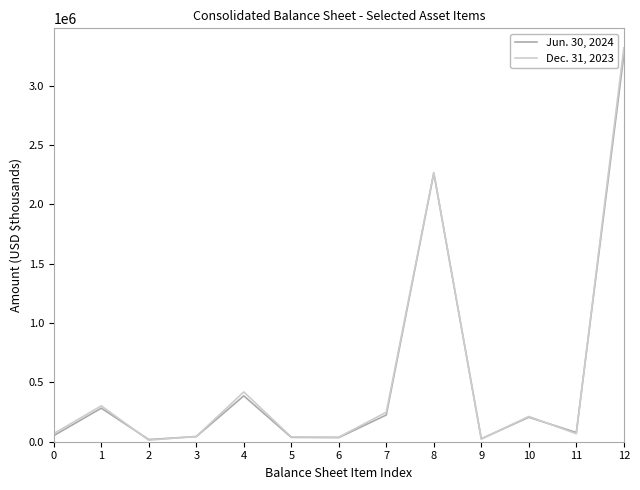

At which category is the sum across all series the highest?

12